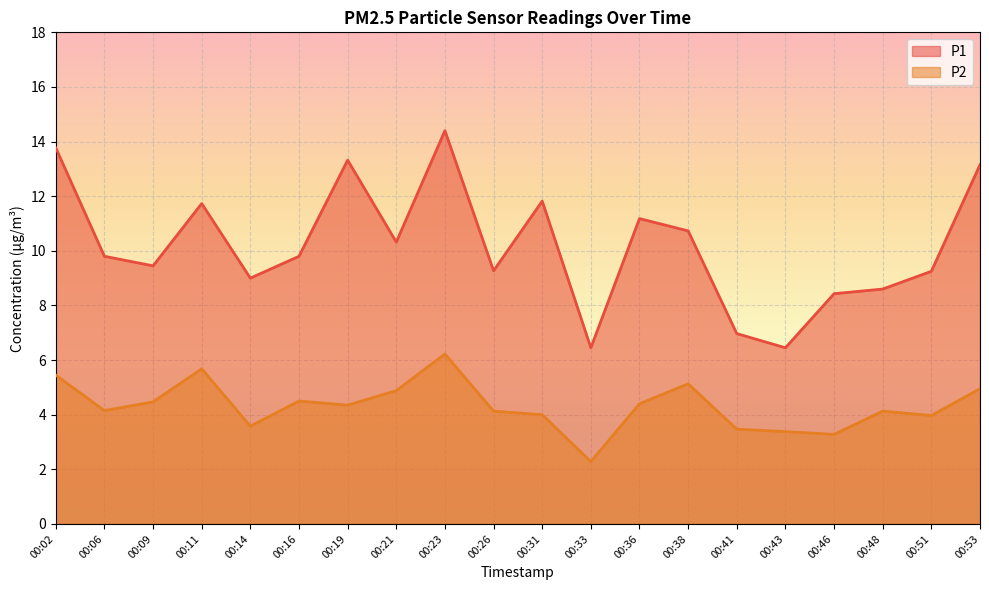

True or false: P1 and P2 intersect in this chart.

False